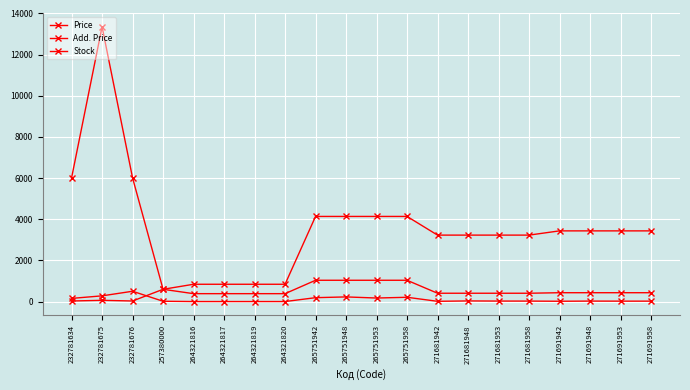

How many categories are shown in the chart?

20